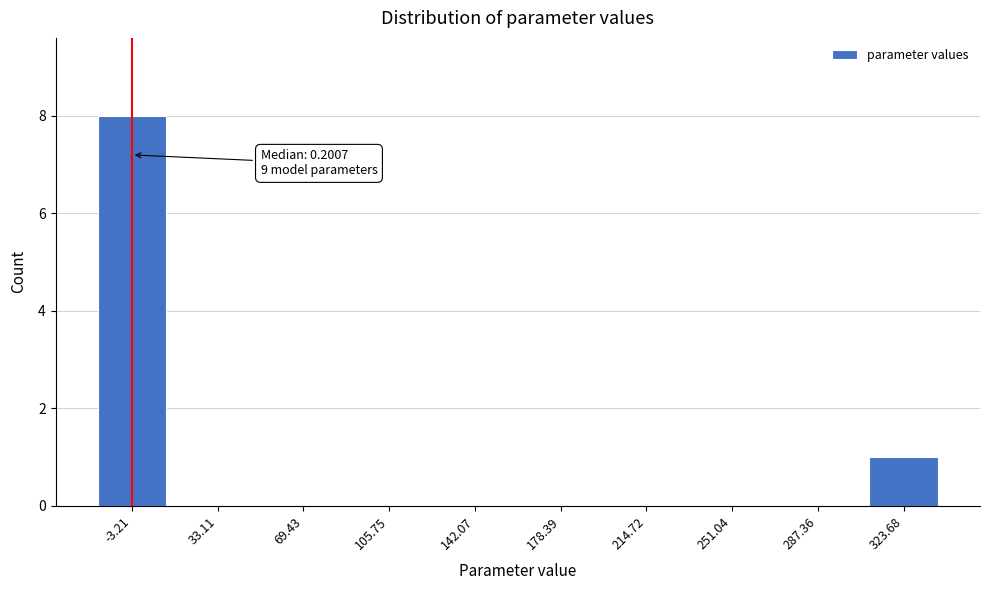

Reading left to right, extract all data points from this chart.

-3.21=8	33.11=0	69.43=0	105.75=0	142.07=0	178.39=0	214.72=0	251.04=0	287.36=0	323.68=1